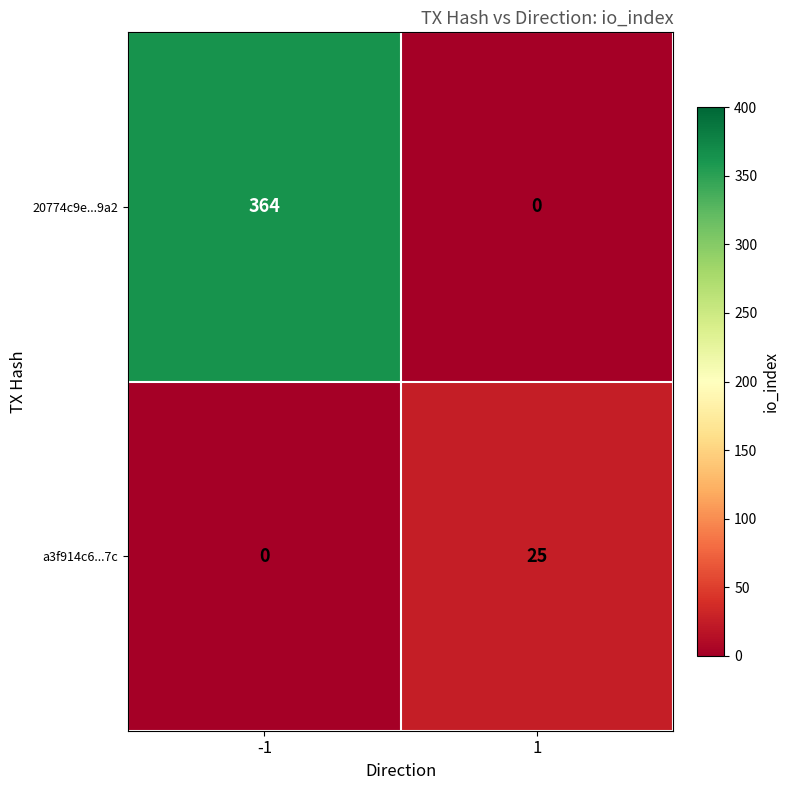

Read the 20774c9e...9a2 value at -1, to the nearest 50.

350